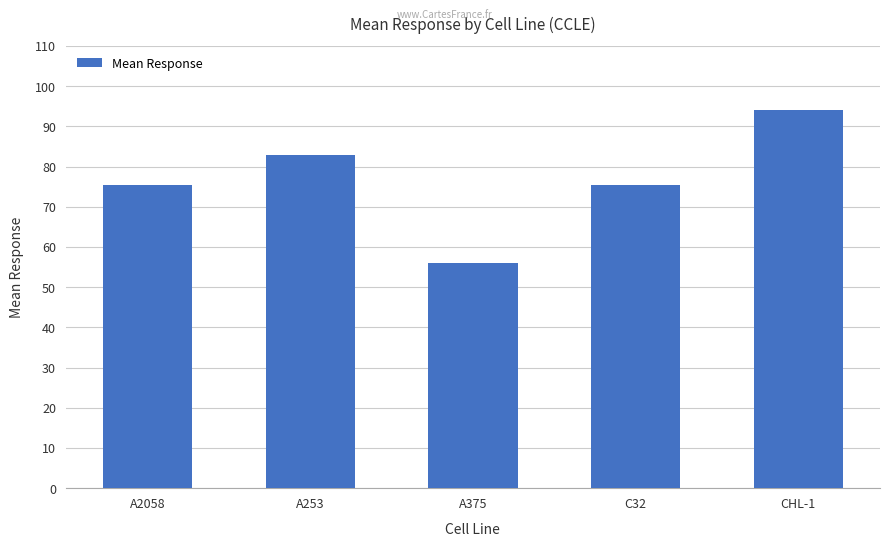

What is the label of the 3rd bar from the right?

A375